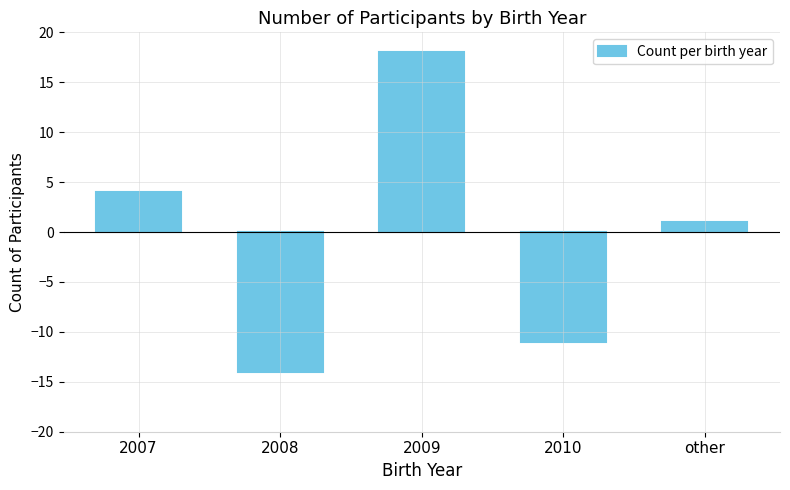

Which label corresponds to the smallest value in the chart?

2008